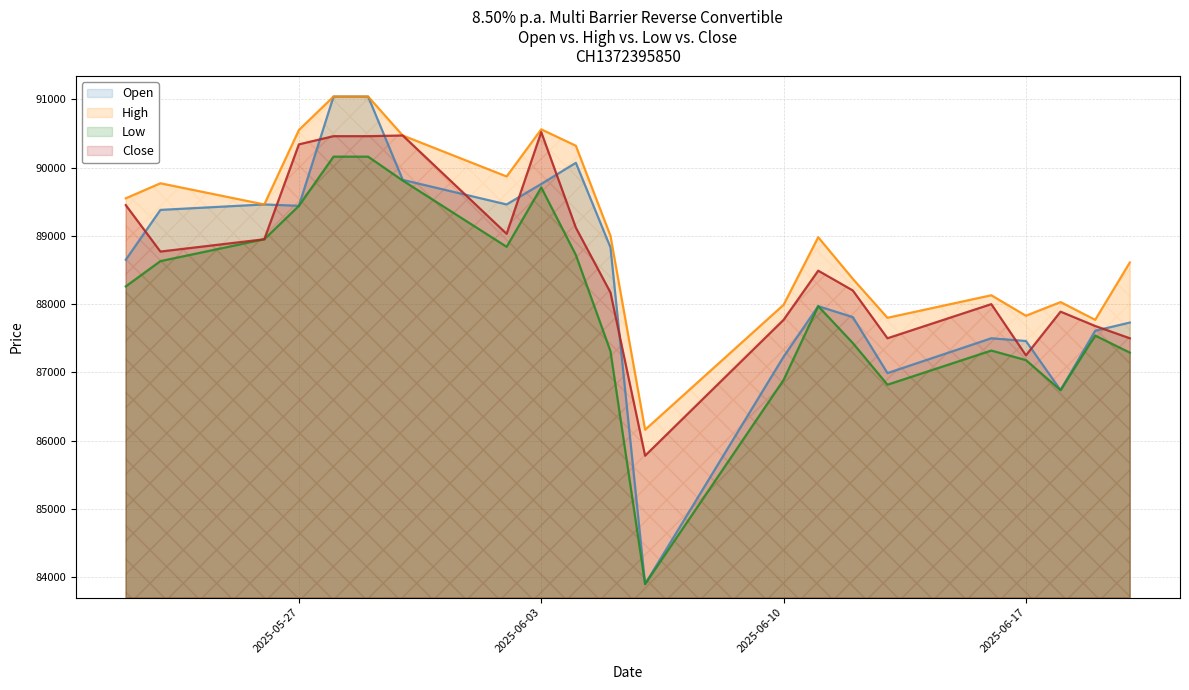

Which series has the largest total across all categories?

High